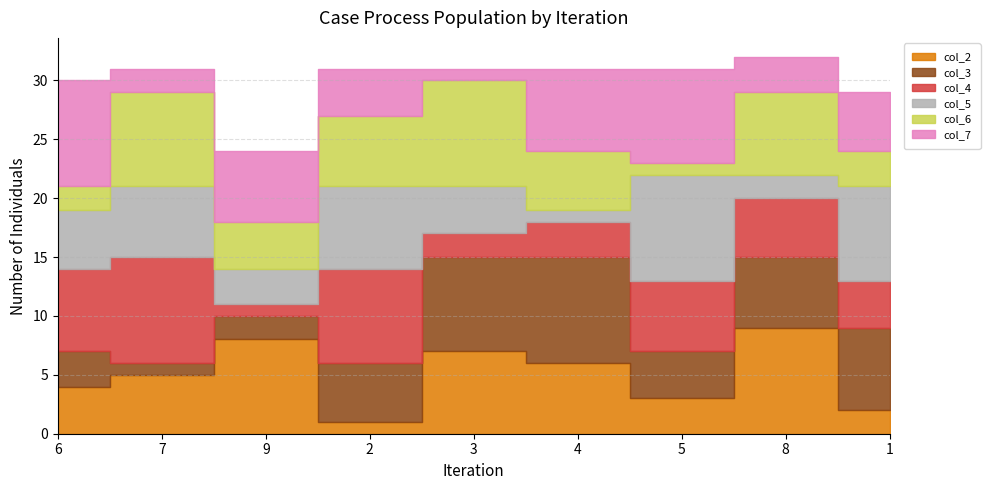

At which label does col_4 first exceed 5?

6